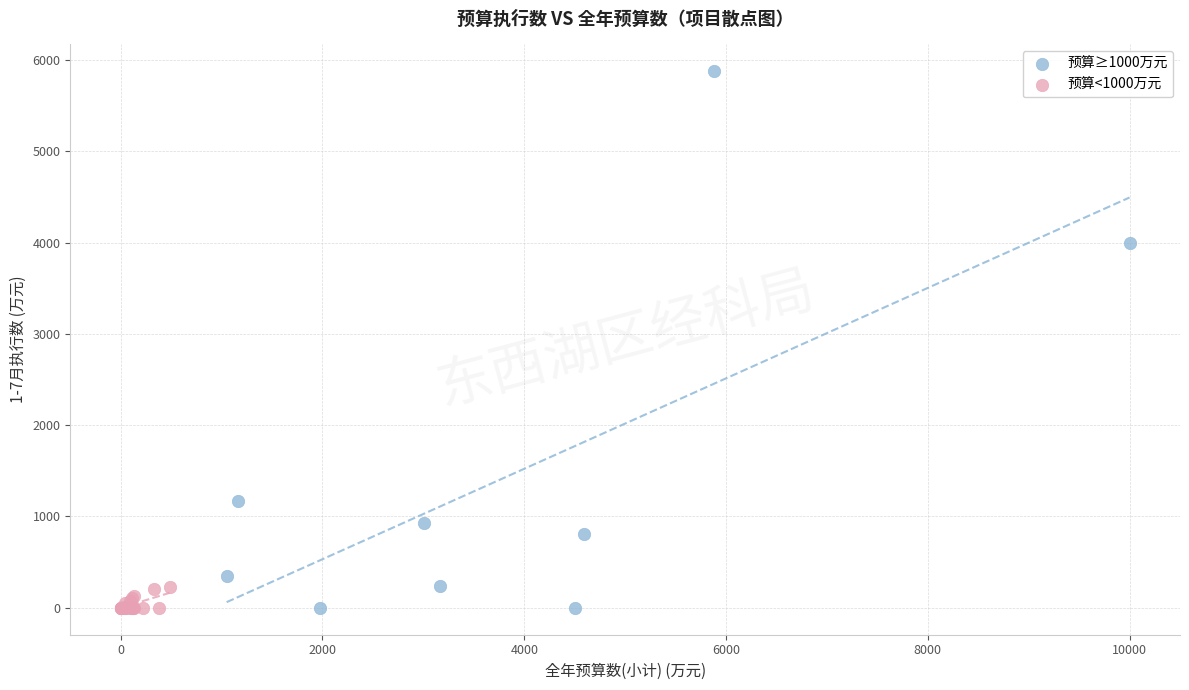

Which series contains the highest Y value?

预算≥1000万元